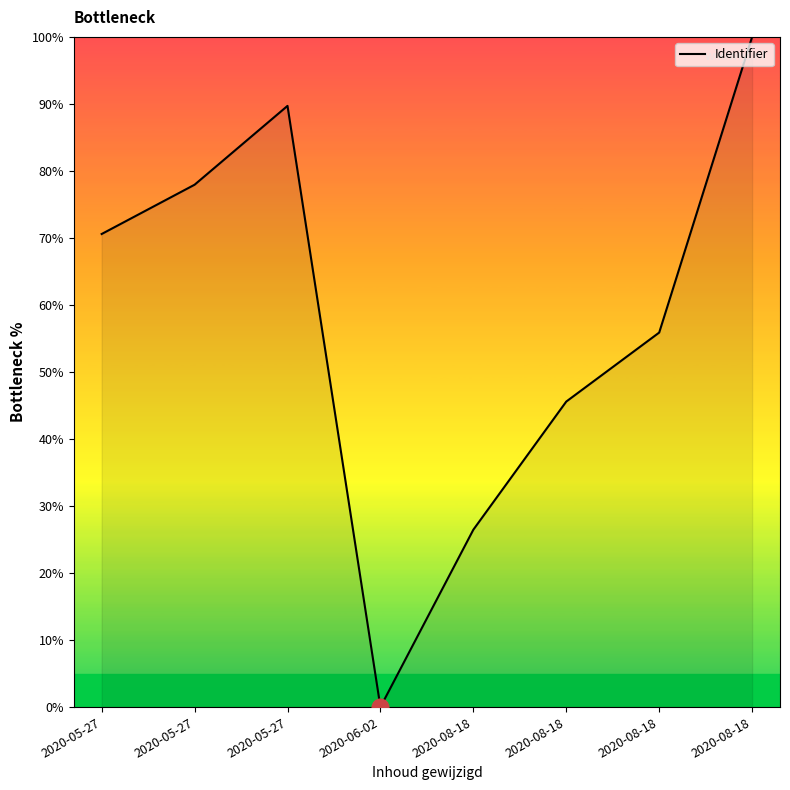

What is the change in value from 2020-05-27 to 2020-05-27?

+7.4